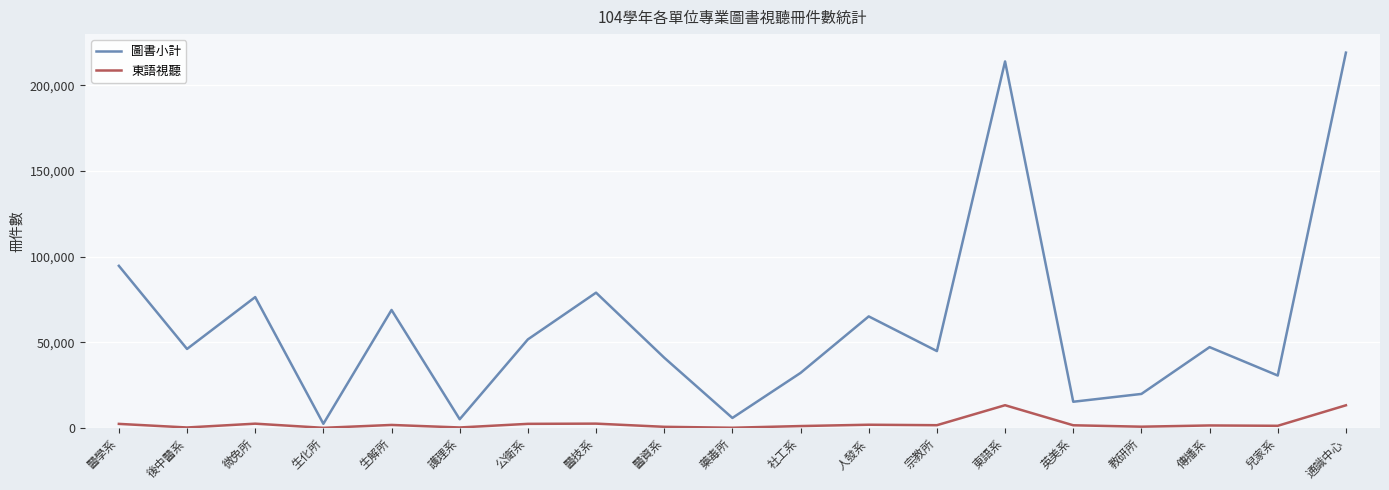

What is the difference between the second highest and second lowest values in the 圖書小計 series?

209002